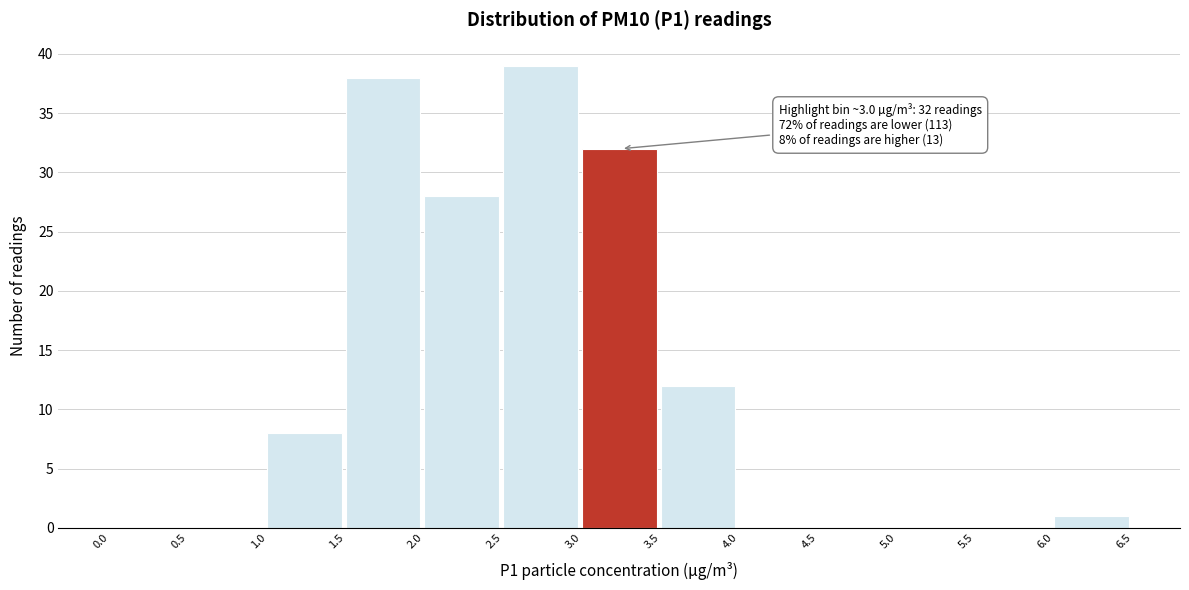

Which range on the x-axis has the tallest bar?

2.5 to 3.0